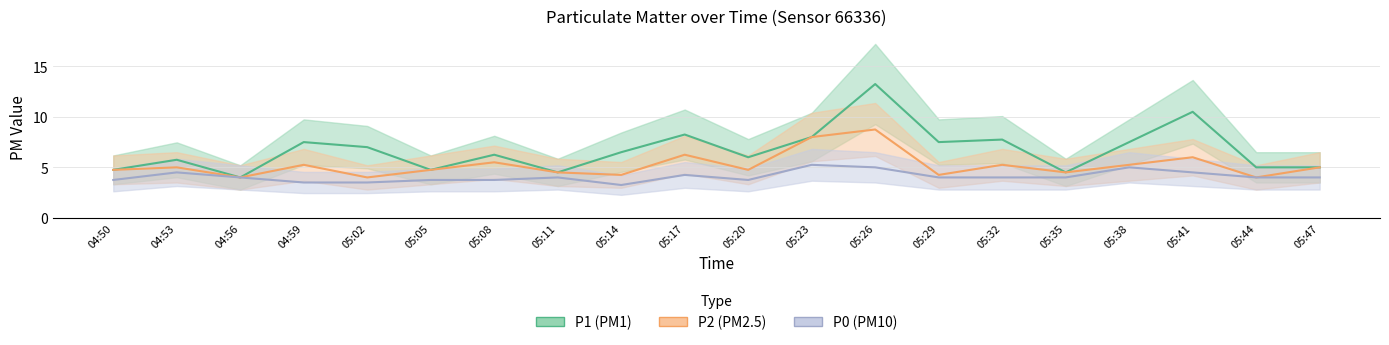

What is the total value across all series at 04:53?

15.2